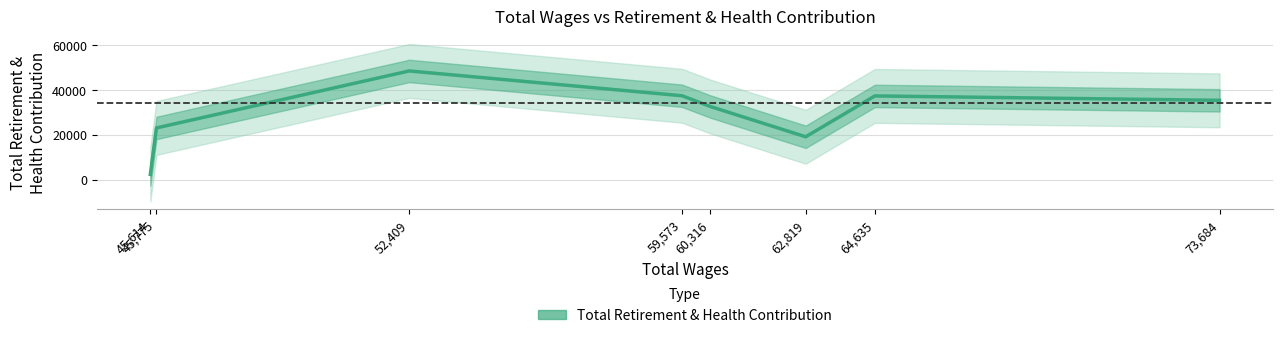

Reading right to left, transcribe all the data shown in this chart.

73,684=35323	64,635=37288	62,819=19075	60,316=32564	59,573=37363	52,409=48414	45,775=23017	45,614=2292